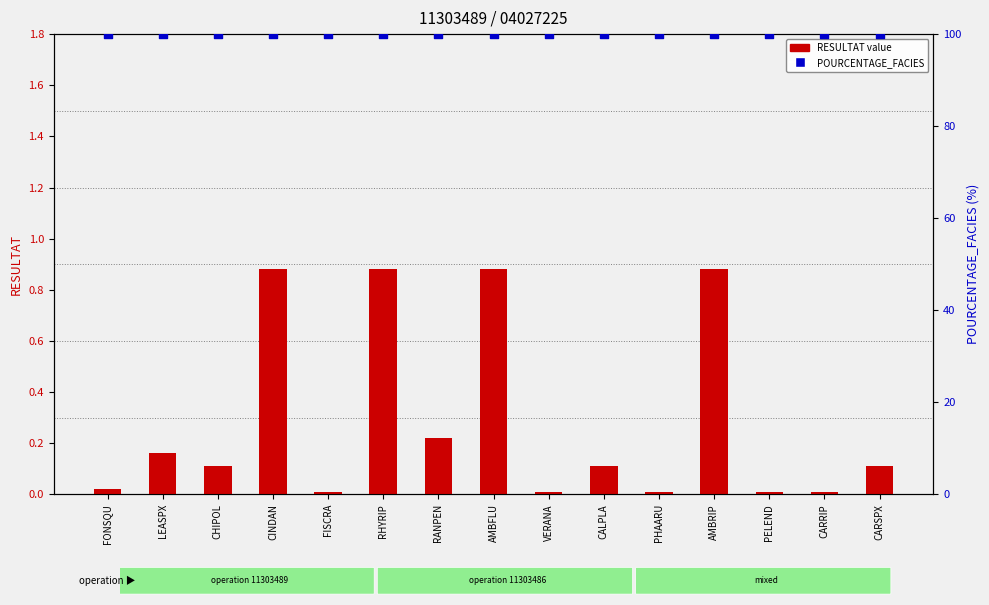

Which series has the widest spread of Y values?

RESULTAT